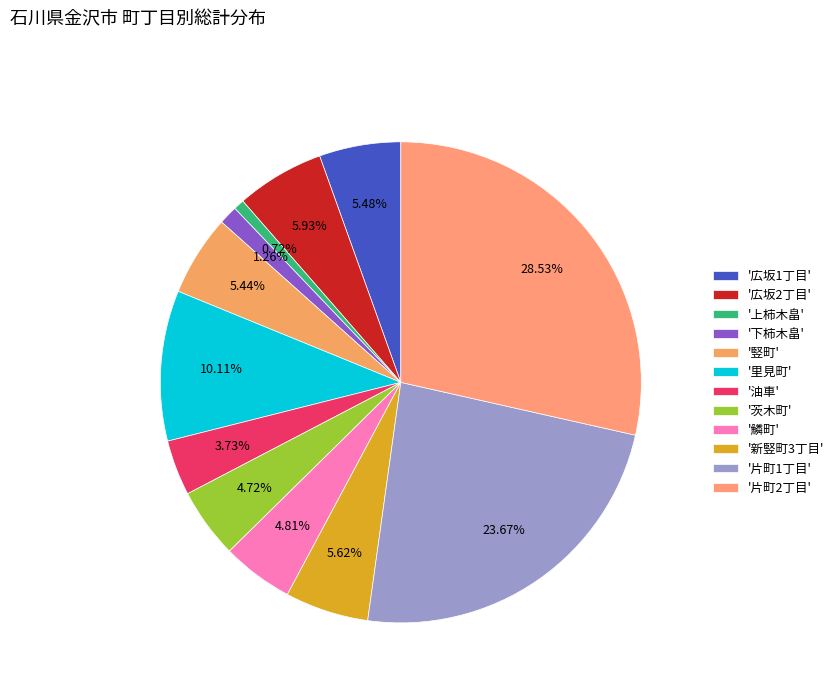

To the nearest percent, what is the average slice percentage?

8%